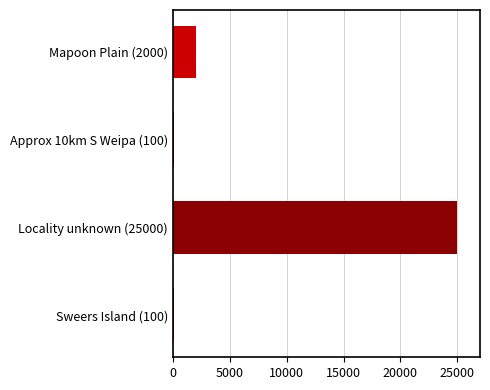

What is the difference between the second highest and minimum values?

1900